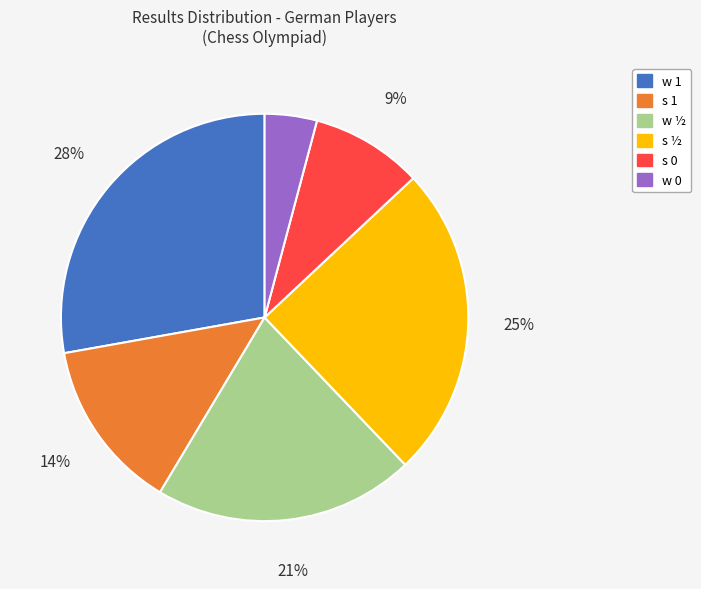

Which category has the smallest portion of the pie?

w 0